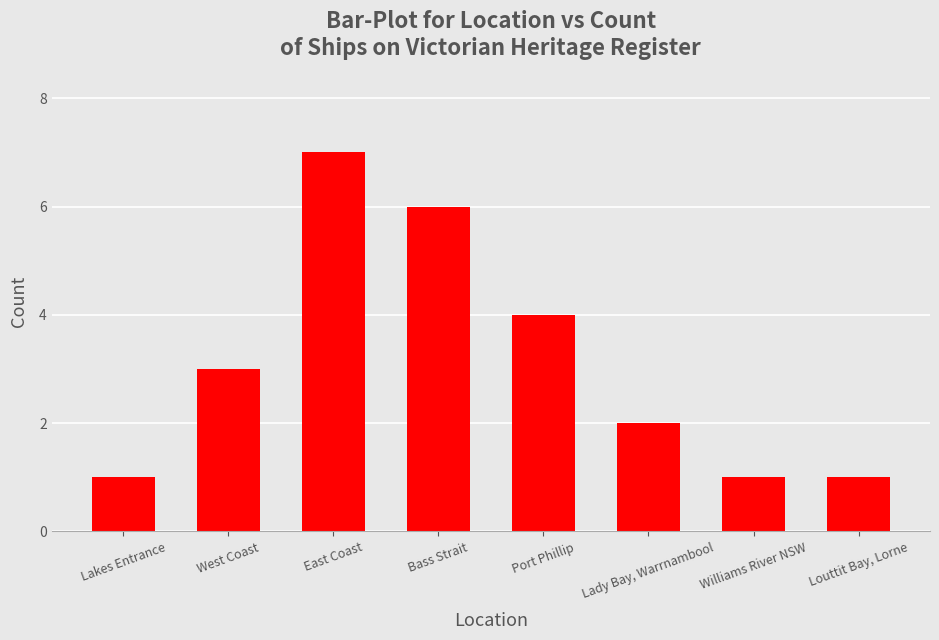

What position from the right is East Coast?

6